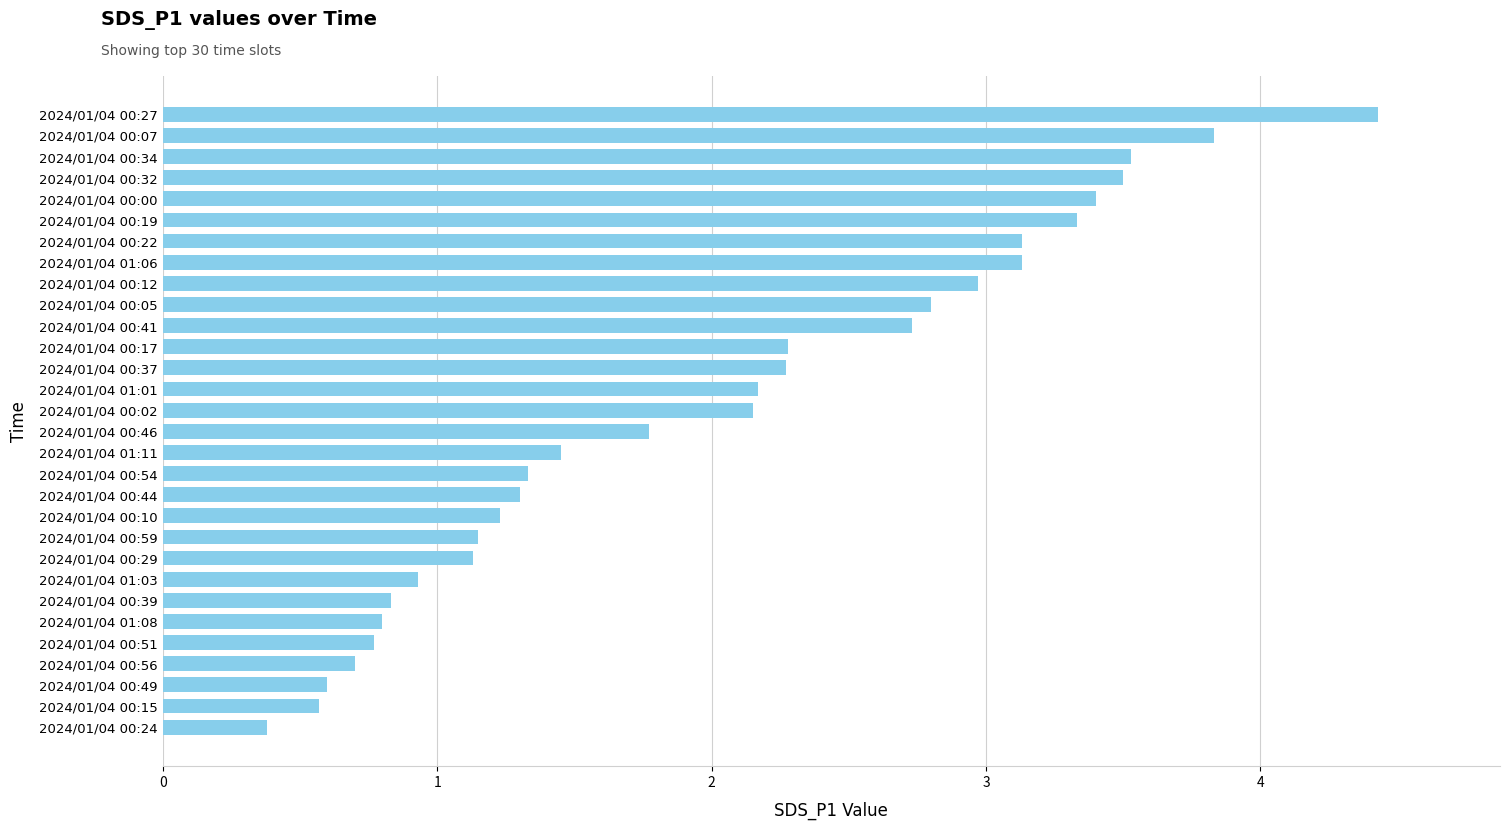

What is the sum of all values?

60.6